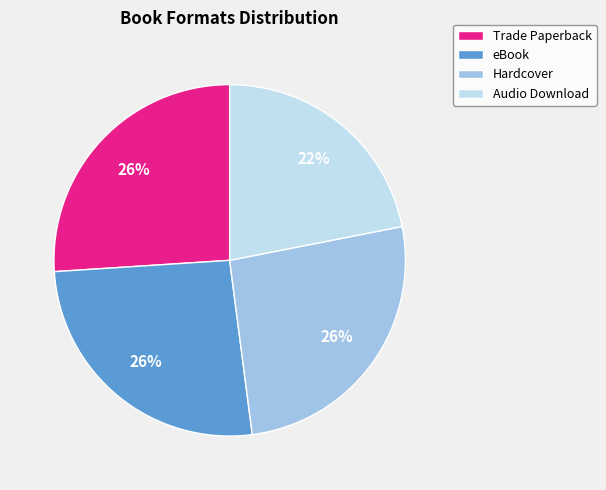

How many segments does this pie chart have?

4